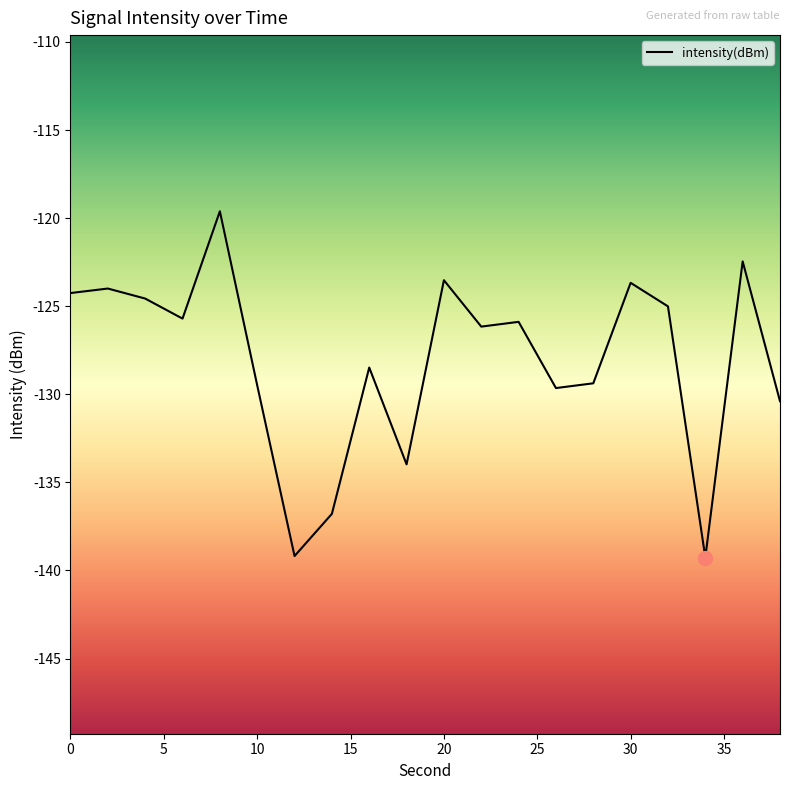

How many lines are shown in the chart?

1